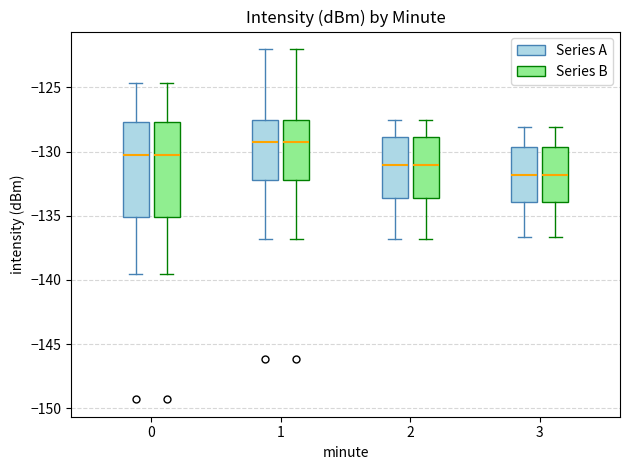

Where is the upper edge of the box for 2 (Series B) on the y-axis? The values are not printed on the chart, so give them approximately, as read against the axis.

-129.0